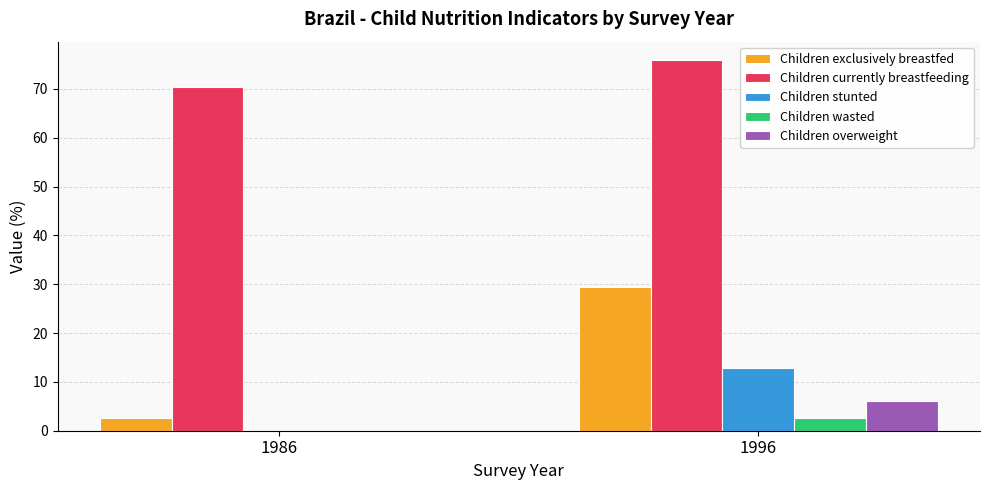

At which label does Children exclusively breastfed first exceed 29?

1996